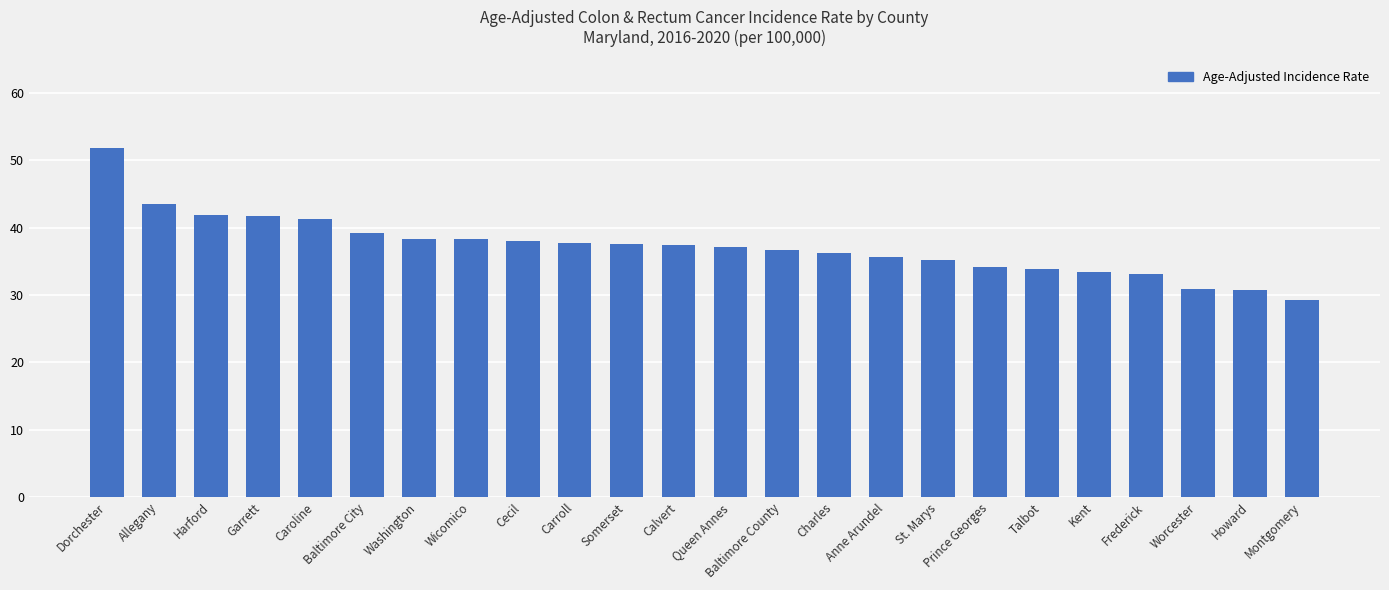

What is the difference between the maximum and minimum values?

22.6